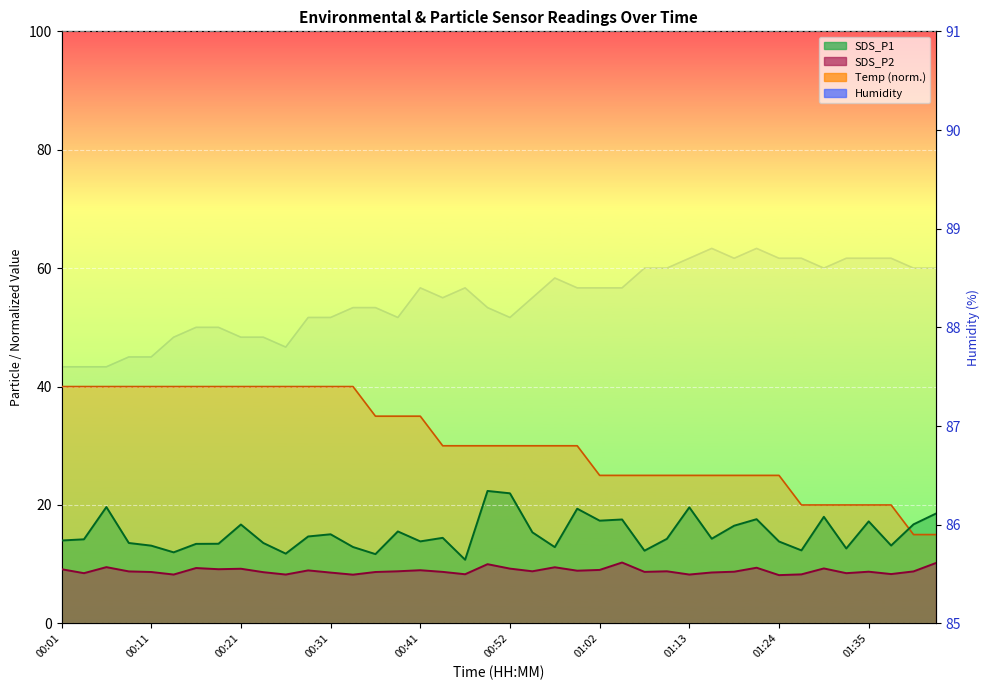

Read the value at 21.

88.3